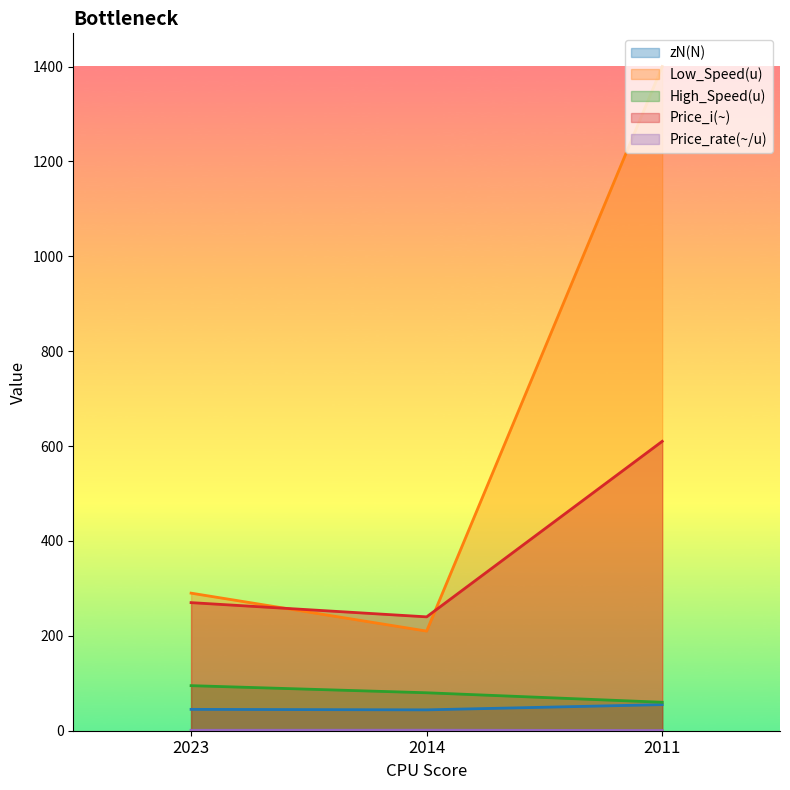

Count the number of categories in the chart.

3